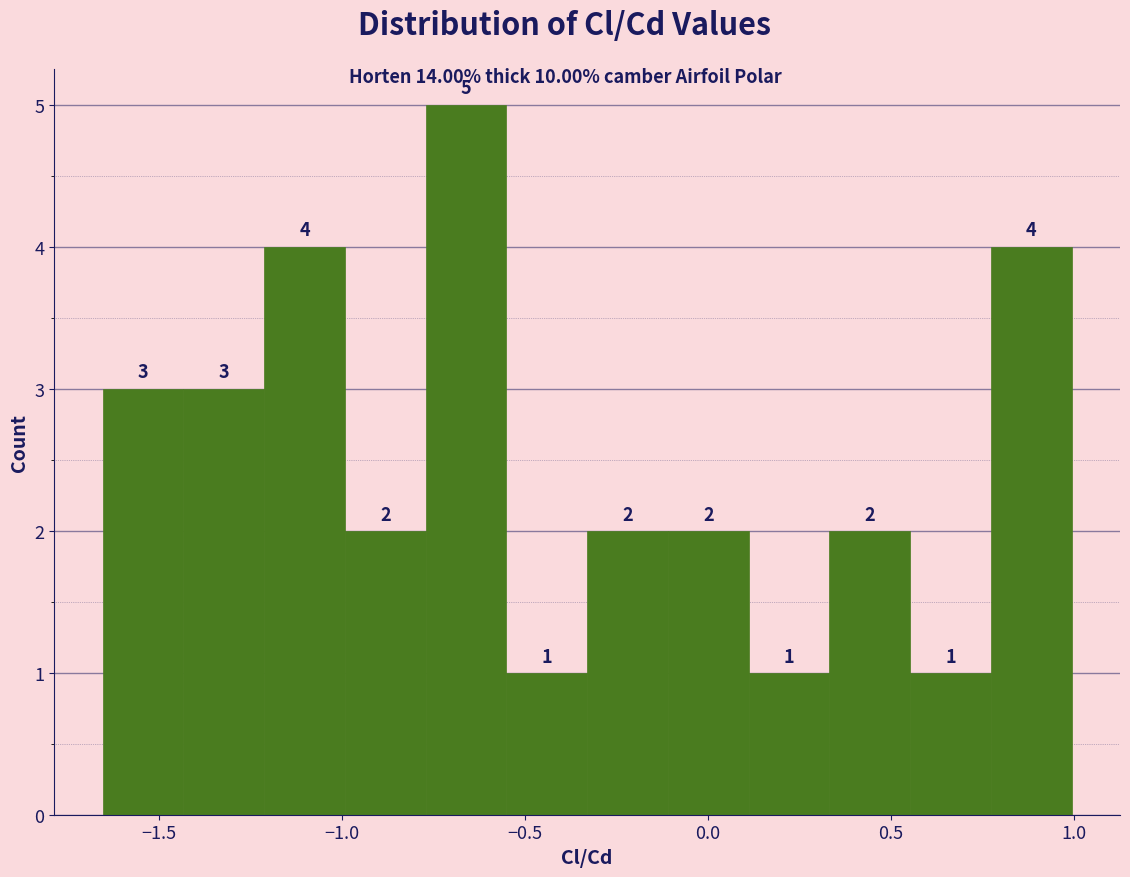

Reading left to right, list every bar in this chart as the range it spans on the x-axis followed by its height. The bar edges are not printed on the chart, so give them approximately, as read against the axis.

-1.65 to -1.45: 3
-1.45 to -1.20: 3
-1.20 to -1.00: 4
-1.00 to -0.75: 2
-0.75 to -0.55: 5
-0.55 to -0.35: 1
-0.35 to -0.10: 2
-0.10 to 0.10: 2
0.10 to 0.35: 1
0.35 to 0.55: 2
0.55 to 0.75: 1
0.75 to 1.00: 4